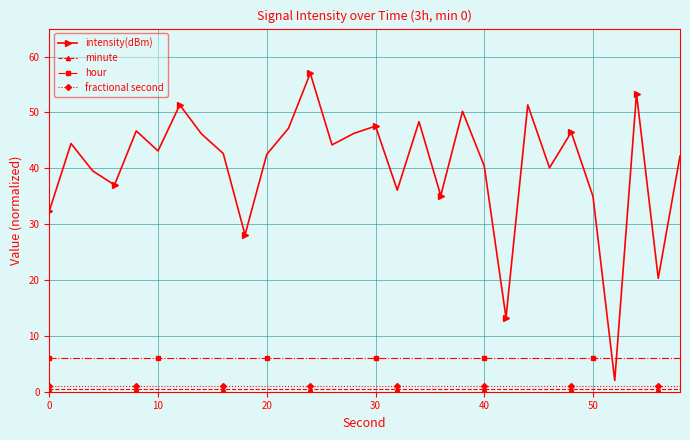

Which series has the largest total across all categories?

intensity(dBm)